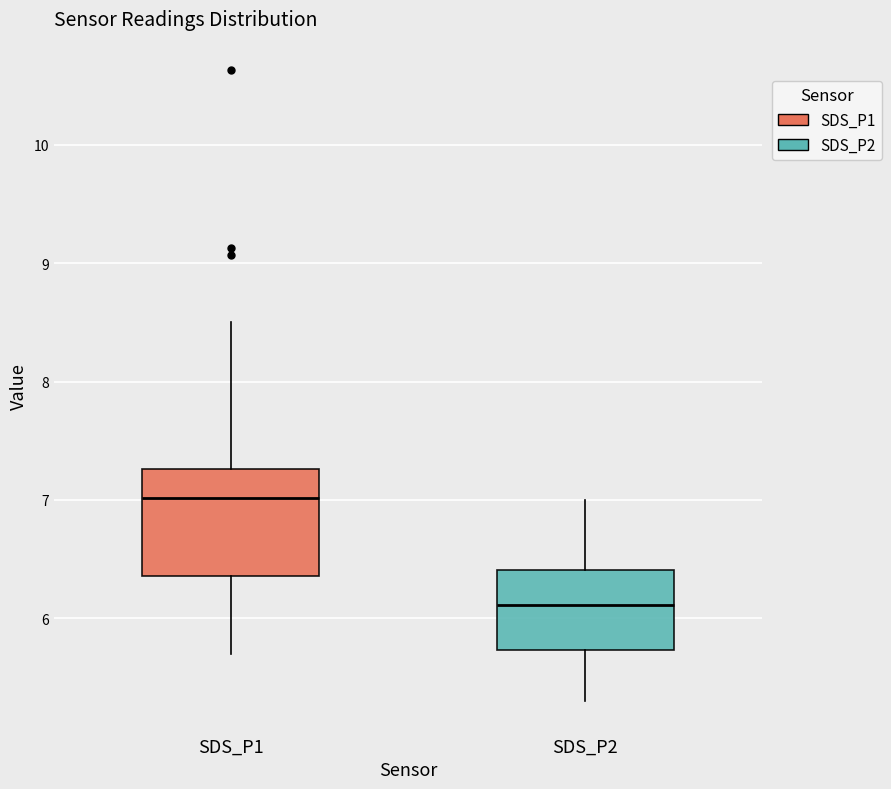

Reading left to right, read every box against the y-axis: the position of its median line, the range the box covers, and the ends of its whiskers. The values are not printed on the chart, so give them approximately, as read against the axis.

SDS_P1: median 7.0, box 6.4 to 7.3, whiskers 5.7 to 8.5
SDS_P2: median 6.1, box 5.7 to 6.4, whiskers 5.3 to 7.0